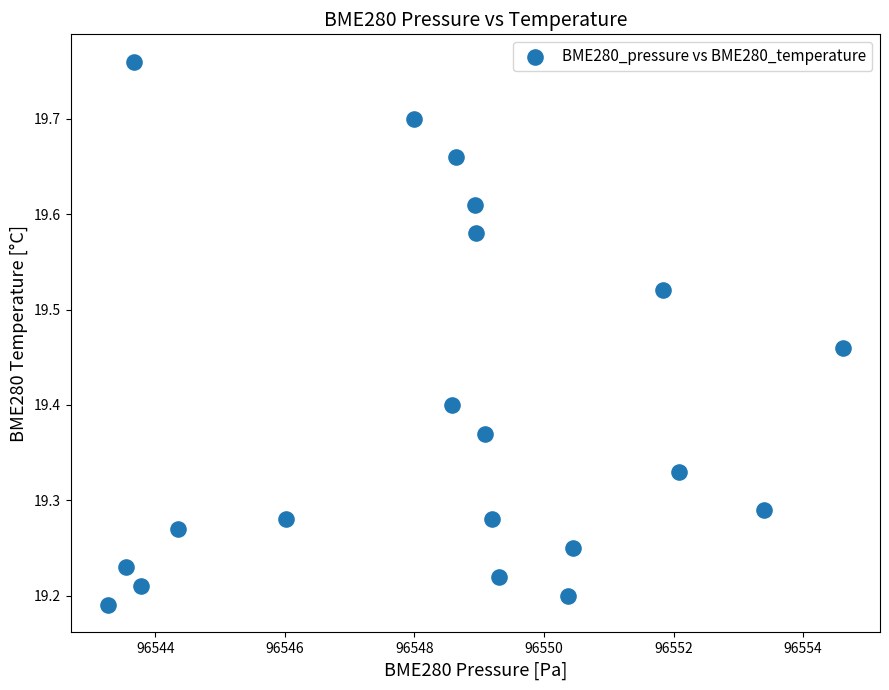

What is the range of Y values (max minus min)?

0.6